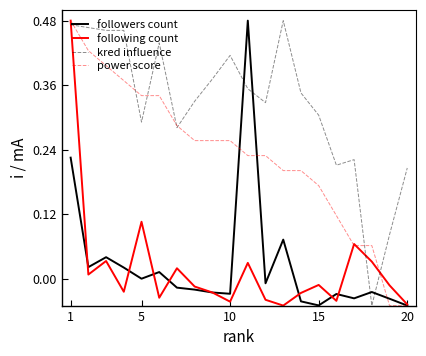

Which series has the largest total across all categories?

kred influence